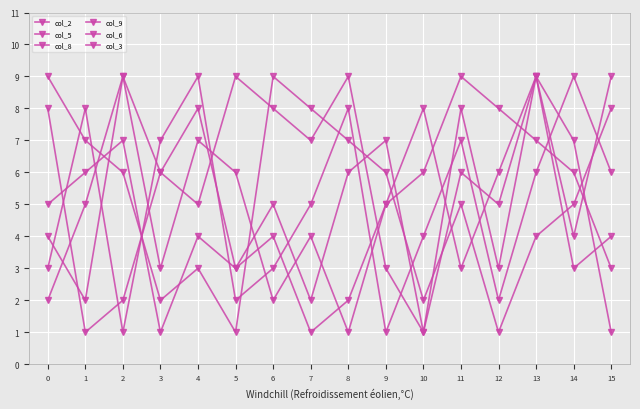

What is the value of the col_6 point at the 3rd from the left?

1